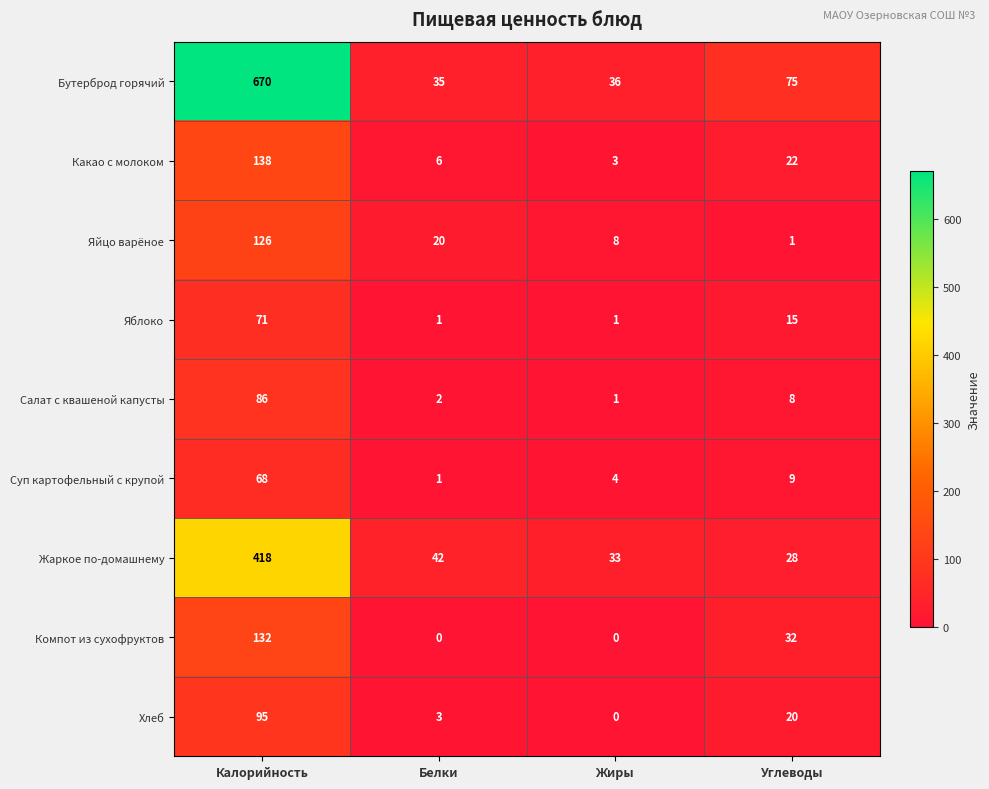

What value does the Яйцо варёное series have at Калорийность?

126